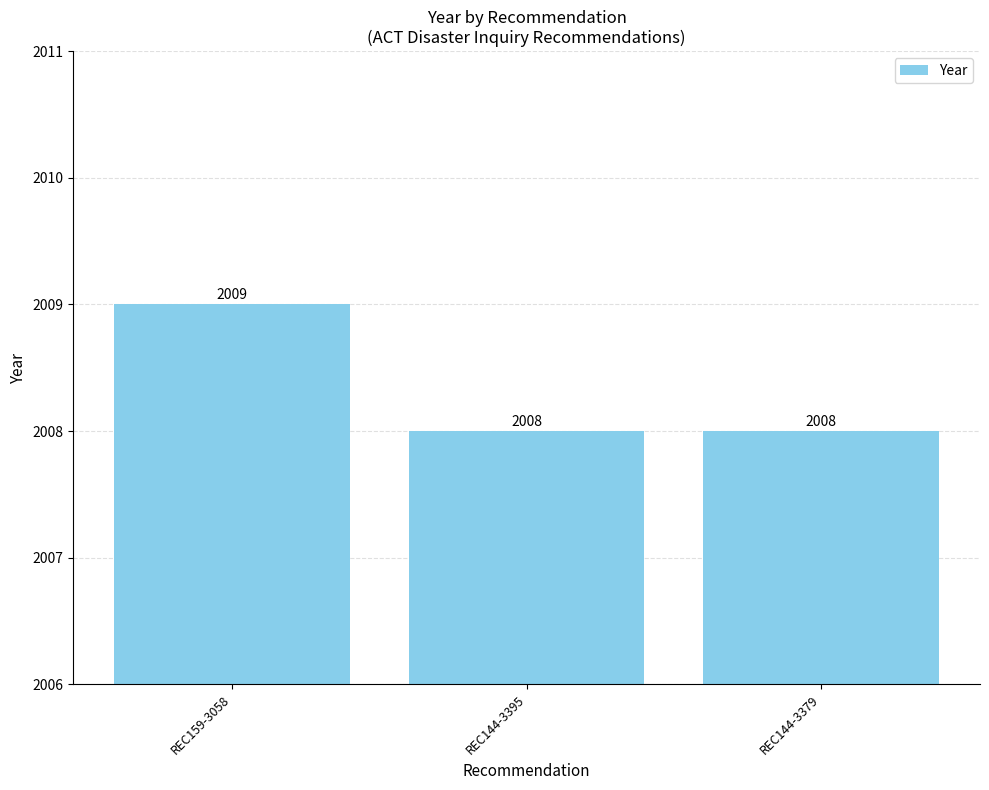

What is the minimum value shown in the chart?

2008